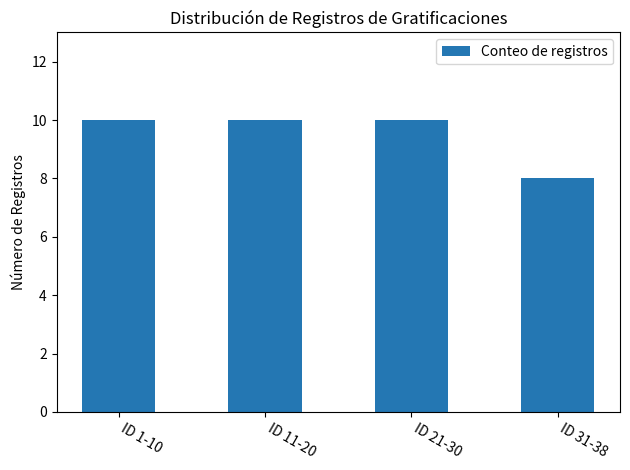

How many categories are shown in the chart?

4